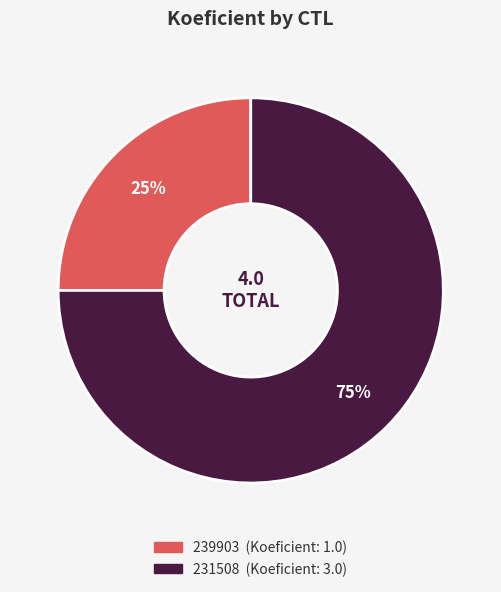

Which has a higher value, 239903 or 231508?

231508